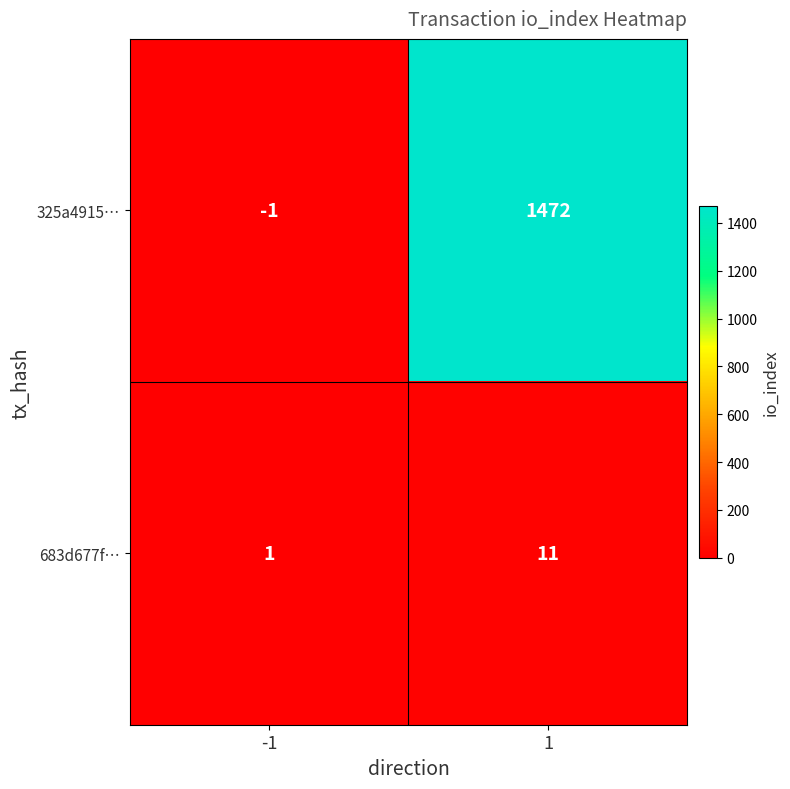

At how many categories does at least one series exceed 295?

1